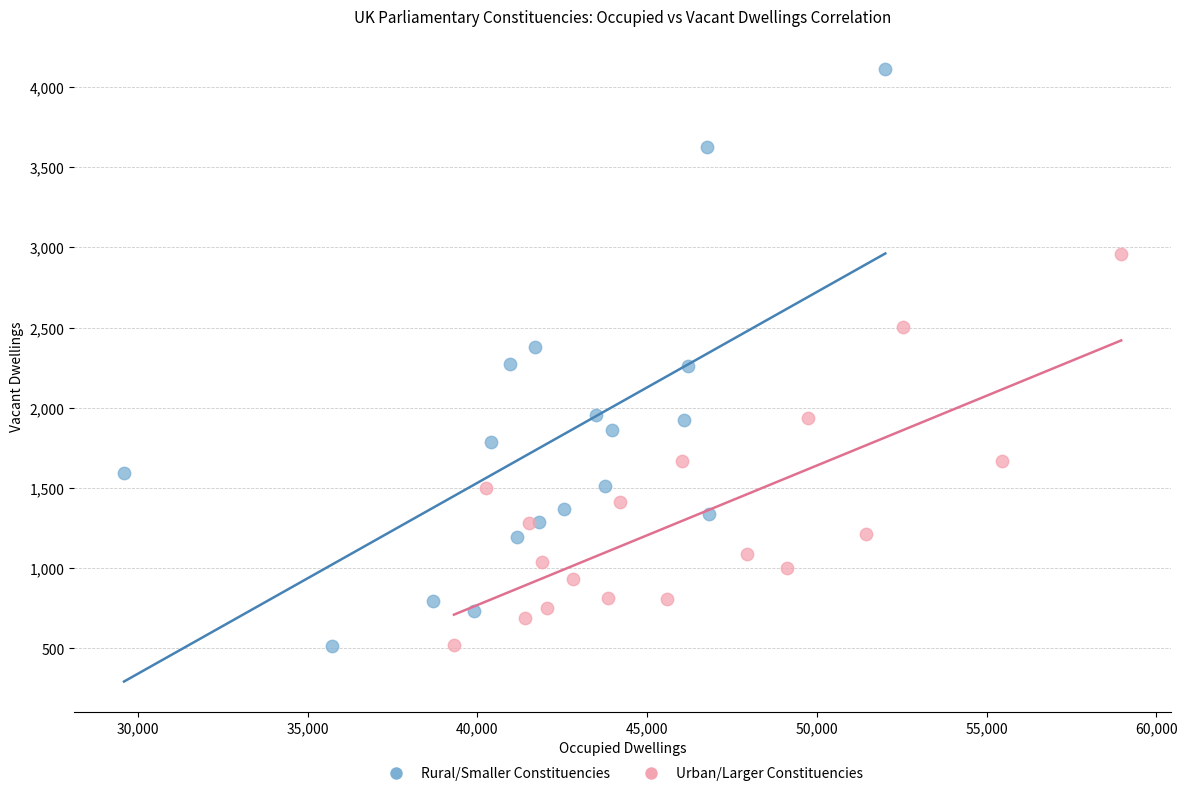

Which series reaches the maximum Y coordinate?

Rural/Smaller Constituencies